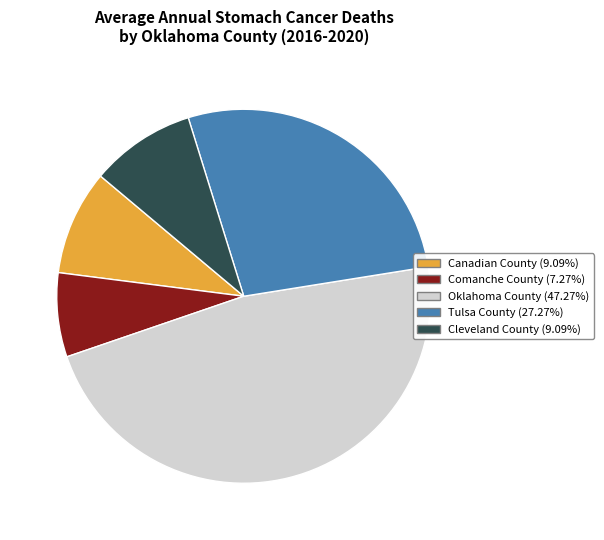

Is Oklahoma County the majority of the pie?

No